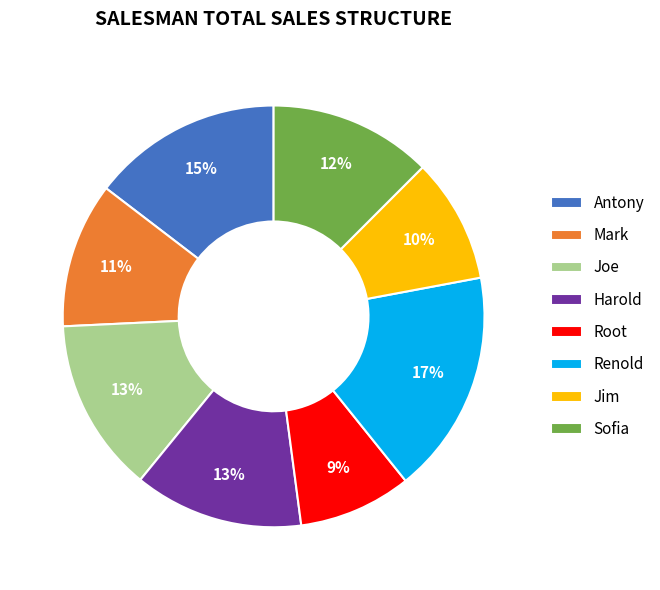

What percentage is the Renold slice, to the nearest percent?

17%